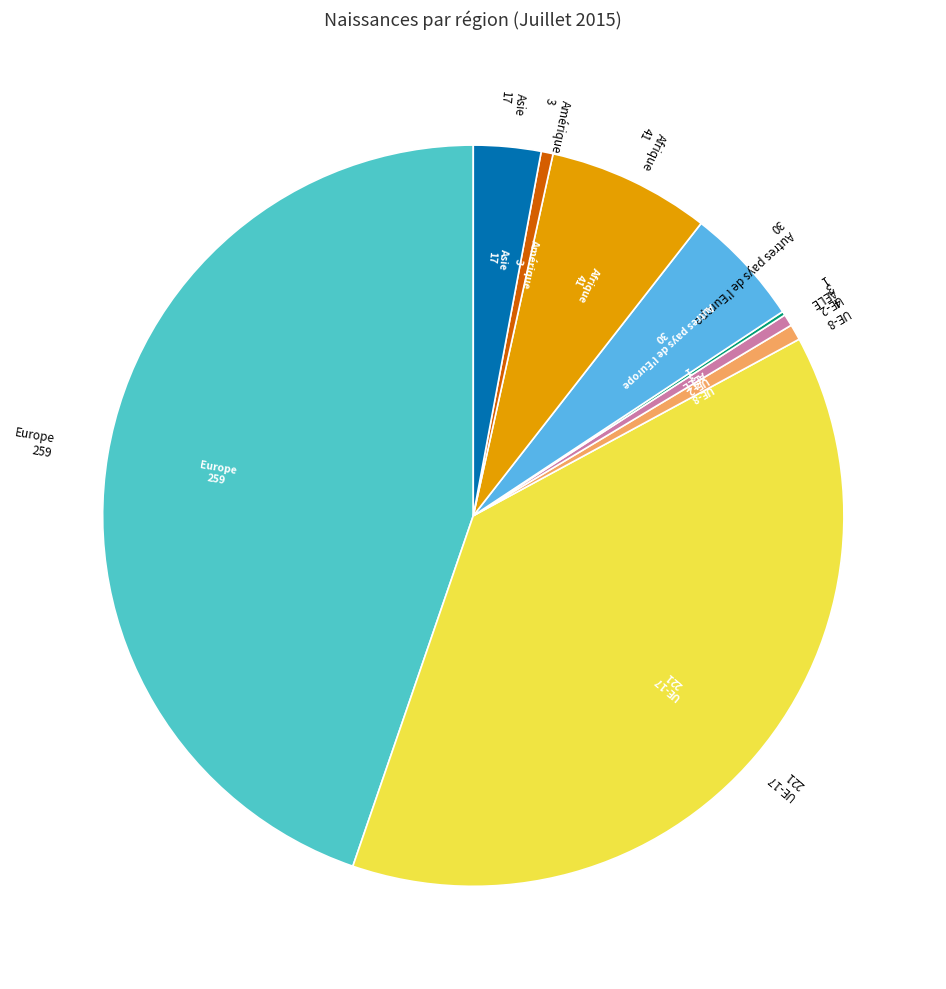

Which slice is the largest?

Europe